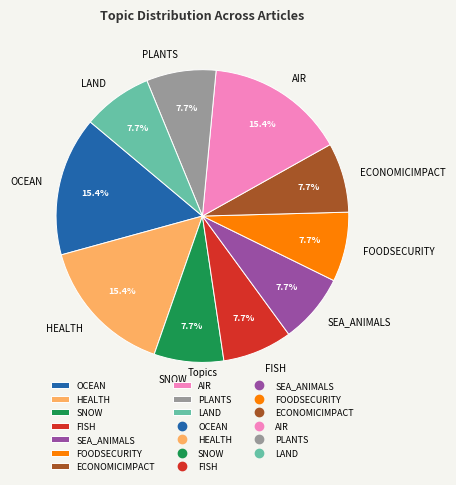

Approximately how many times larger is the value at HEALTH compared to LAND?

2.0